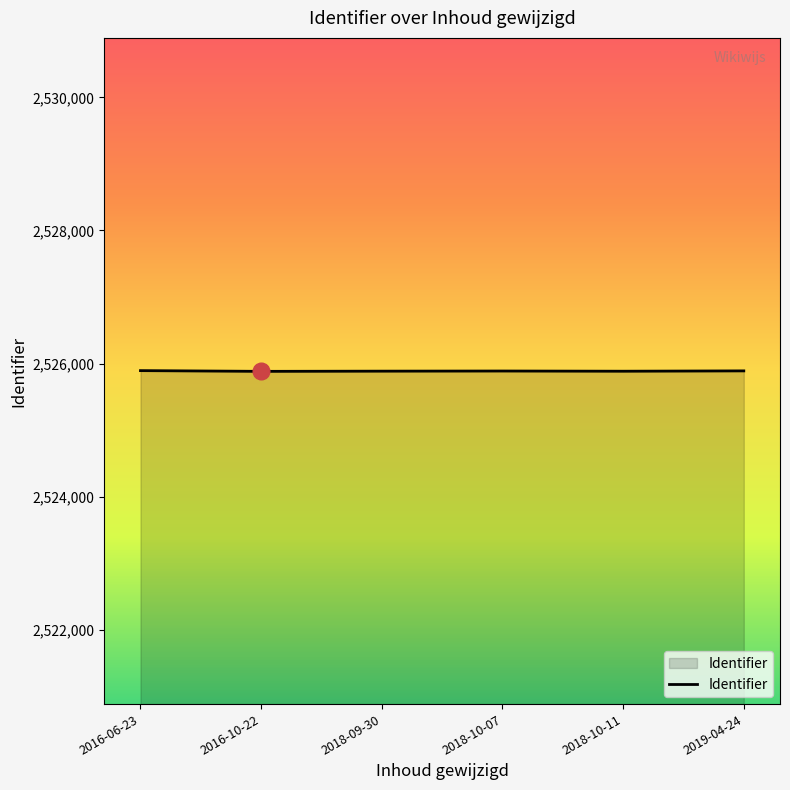

Read the value at 2016-06-23.

2525894